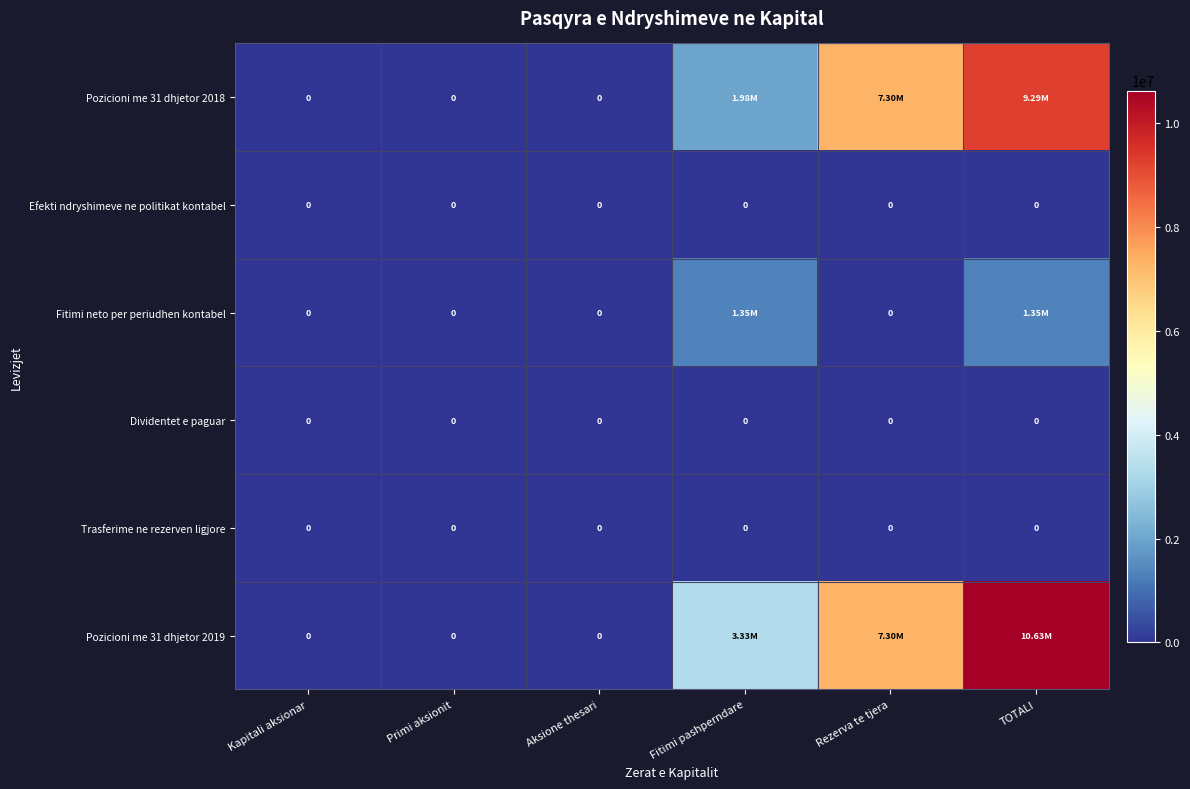

Which has a higher value, Rezerva te tjera or Kapitali aksionar?

Rezerva te tjera